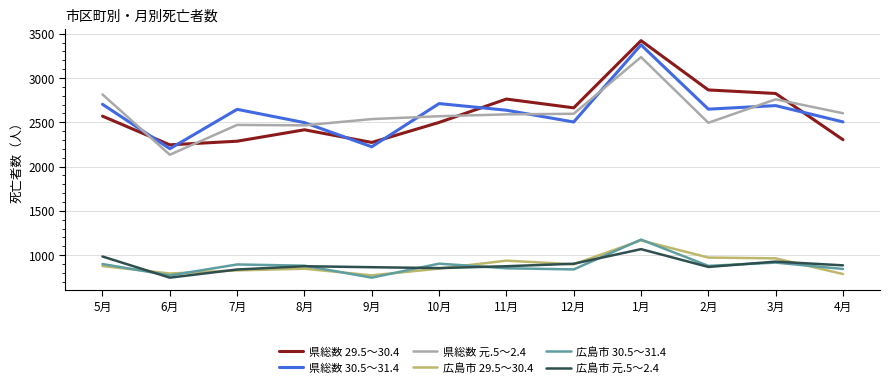

What are all the series names shown in the legend?

県総数 29.5～30.4, 県総数 30.5～31.4, 県総数 元.5～2.4, 広島市 29.5～30.4, 広島市 30.5～31.4, 広島市 元.5～2.4